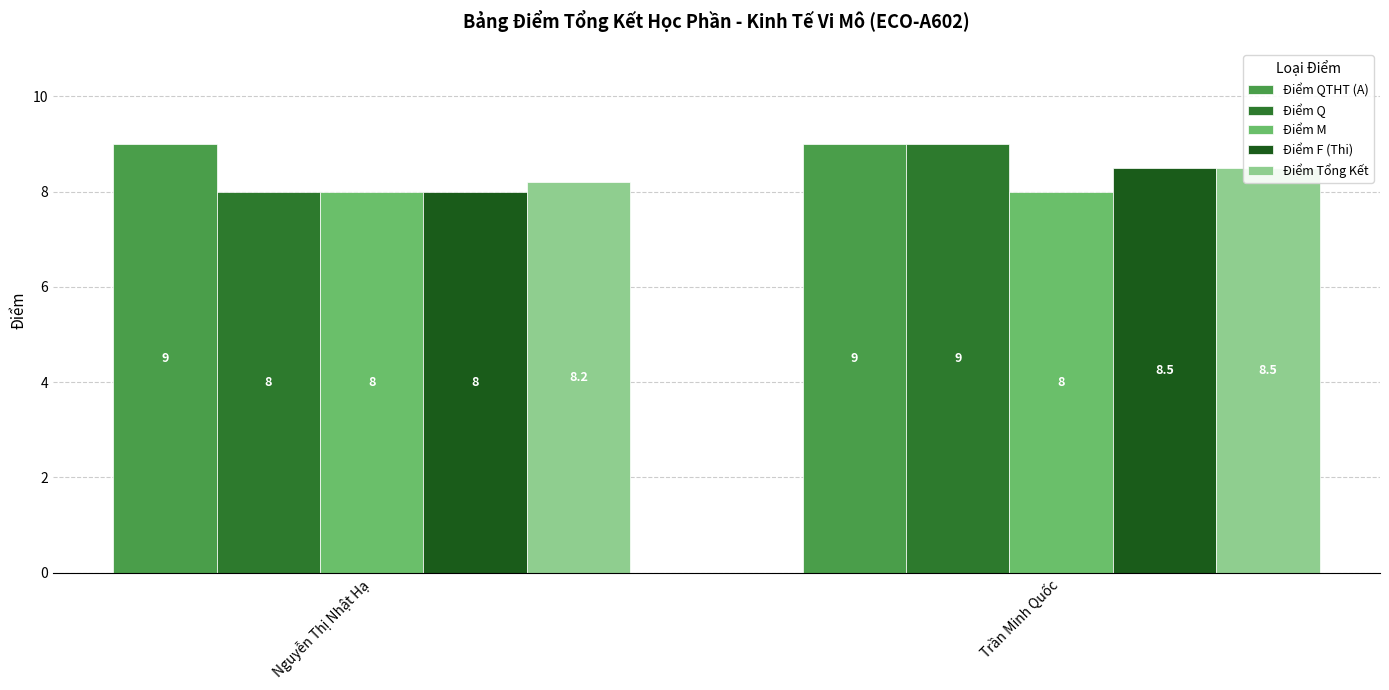

Read the Điểm M value at Trần Minh Quốc.

8.0